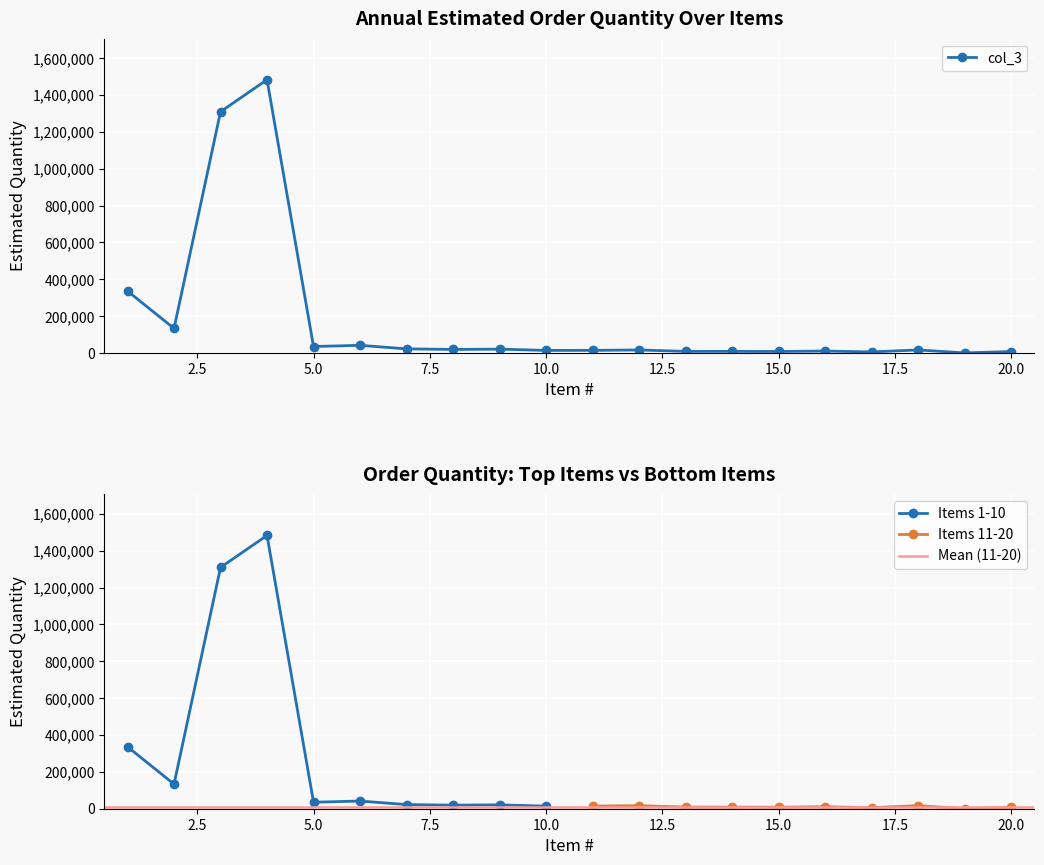

The chart shows a value of 6350 at 16. True or false?

False